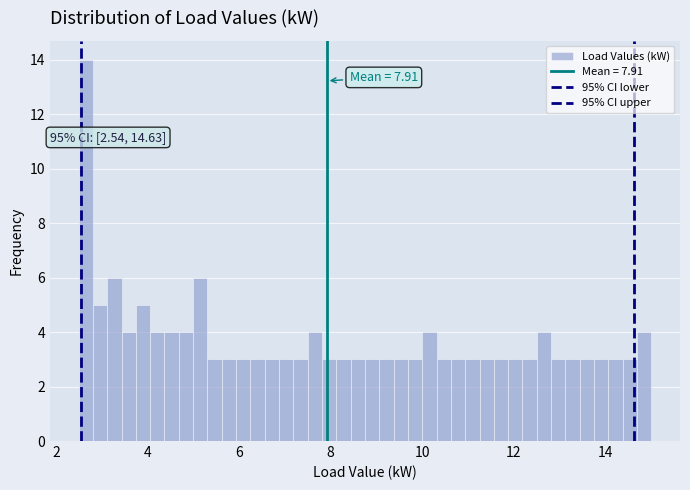

Around what value on the x-axis is the tallest bar? Give the approximate position of its centre, as read against the axis.

2.6